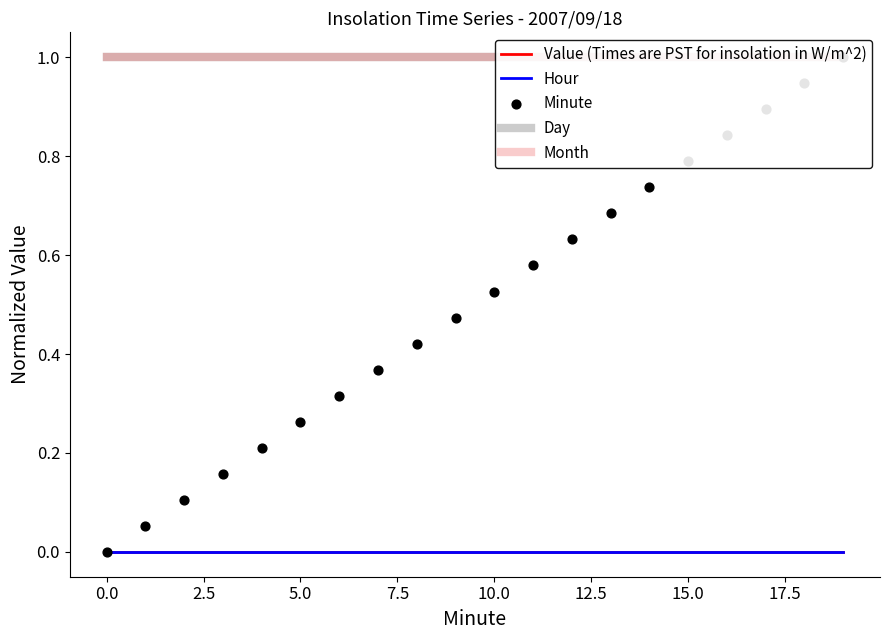

Which series has the largest Y range (max minus min)?

Minute